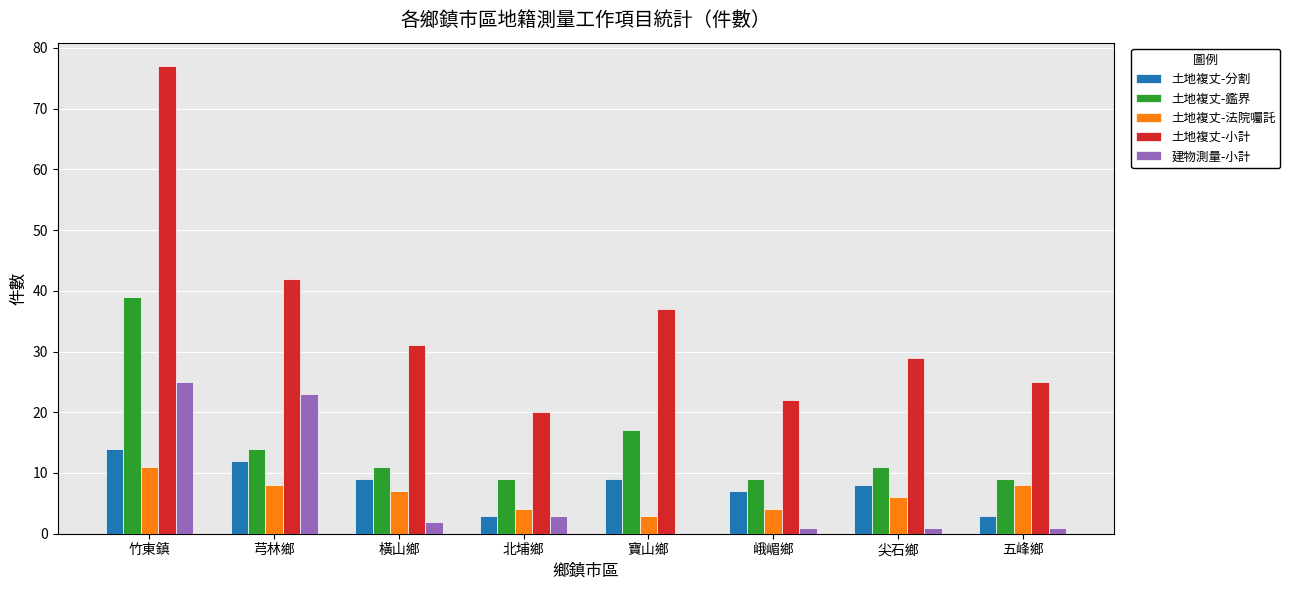

Where is 建物測量-小計 nearest to the value 12?

北埔鄉